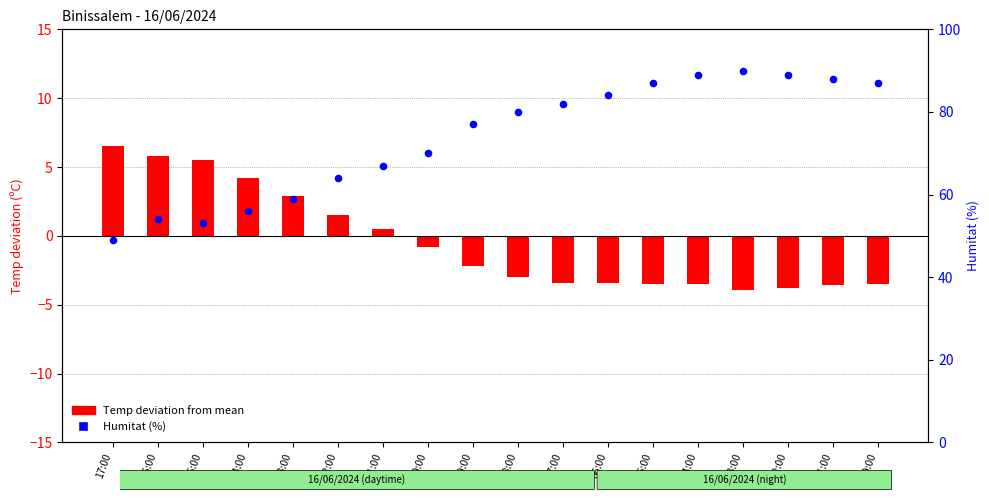

What is the change in value from 15:00 to 12:00?

+11